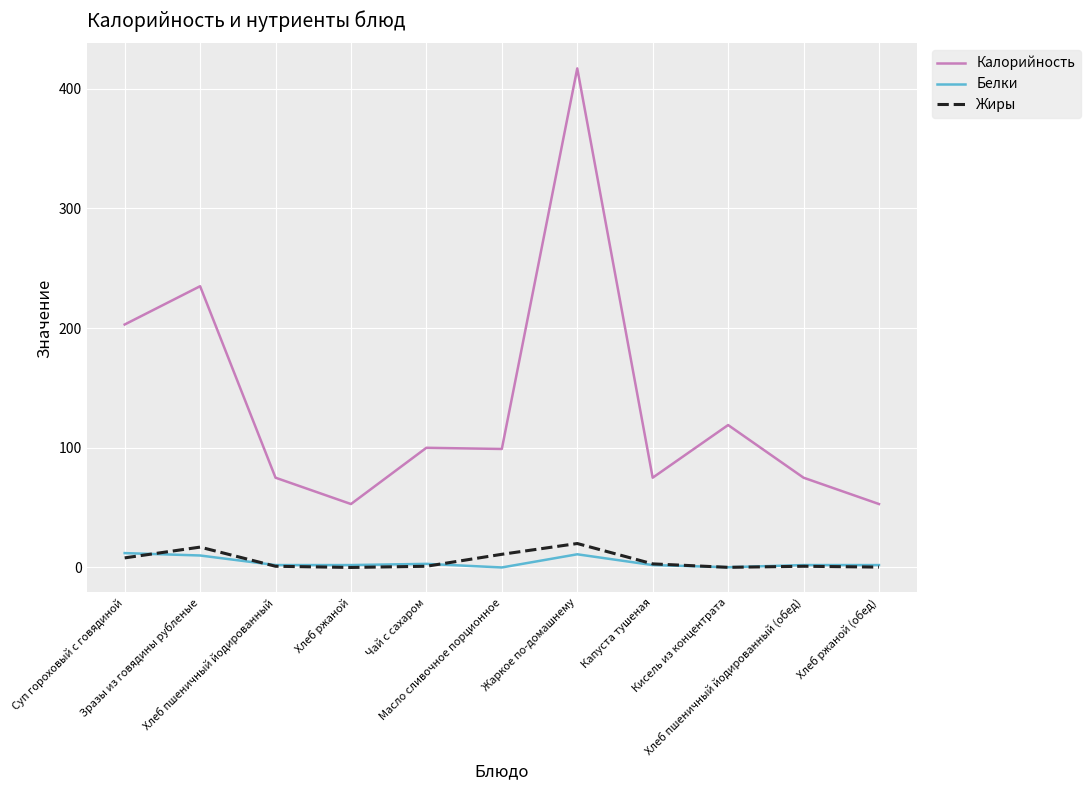

True or false: Калорийность and Белки cross at least once.

False